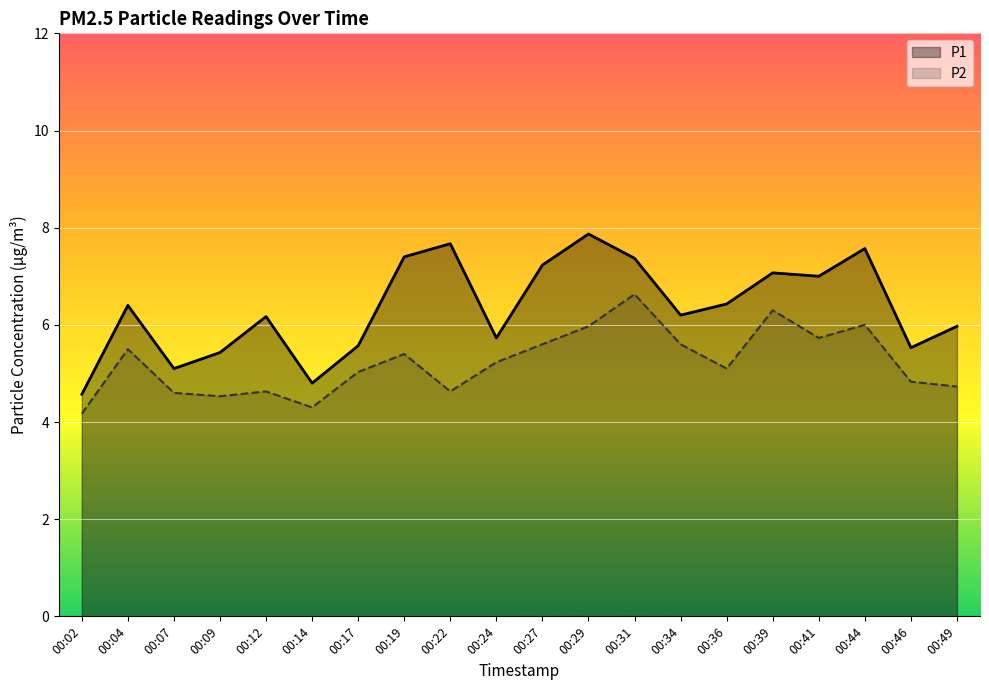

Reading right to left, what are all the values shown in this chart?

P1: 00:49=6.0	00:46=5.5	00:44=7.6	00:41=7.0	00:39=7.1	00:36=6.4	00:34=6.2	00:31=7.4	00:29=7.9	00:27=7.2	00:24=5.7	00:22=7.7	00:19=7.4	00:17=5.6	00:14=4.8	00:12=6.2	00:09=5.4	00:07=5.1	00:04=6.4	00:02=4.6
P2: 00:49=4.7	00:46=4.8	00:44=6.0	00:41=5.7	00:39=6.3	00:36=5.1	00:34=5.6	00:31=6.6	00:29=6.0	00:27=5.6	00:24=5.2	00:22=4.6	00:19=5.4	00:17=5.0	00:14=4.3	00:12=4.6	00:09=4.5	00:07=4.6	00:04=5.5	00:02=4.2